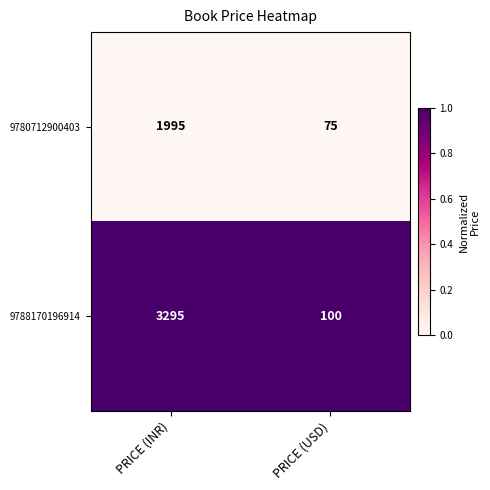

Rank the series by their average value, from lowest to highest.

9780712900403, 9788170196914